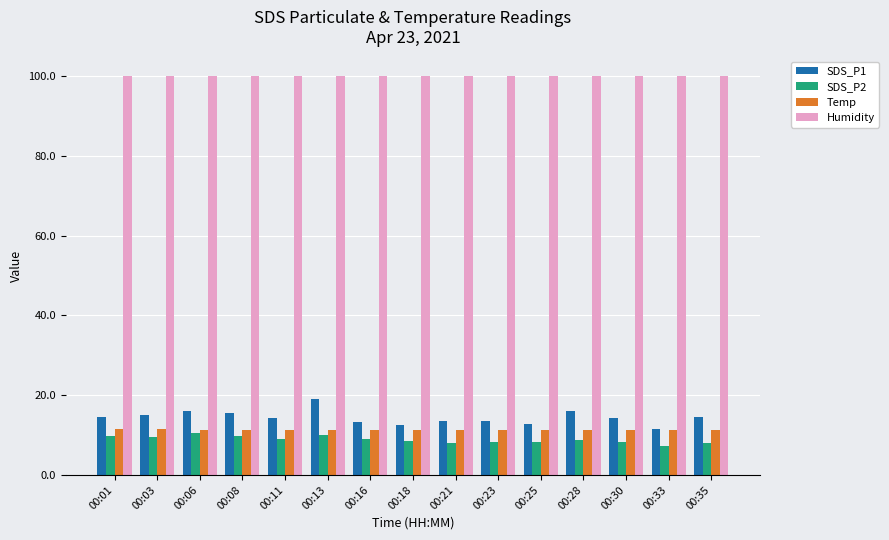

At how many categories does at least one series exceed 46?

15